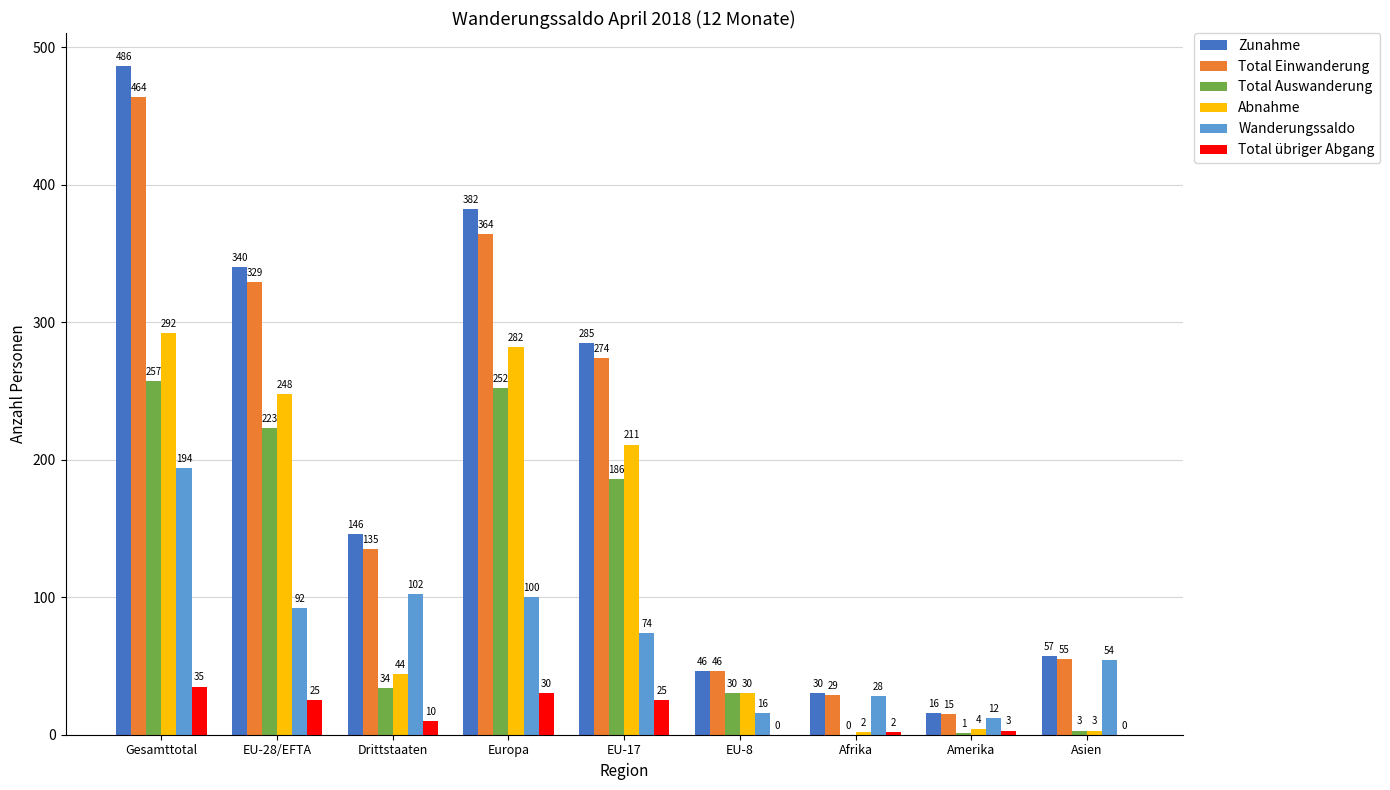

Which series has the largest range (max minus min)?

Zunahme